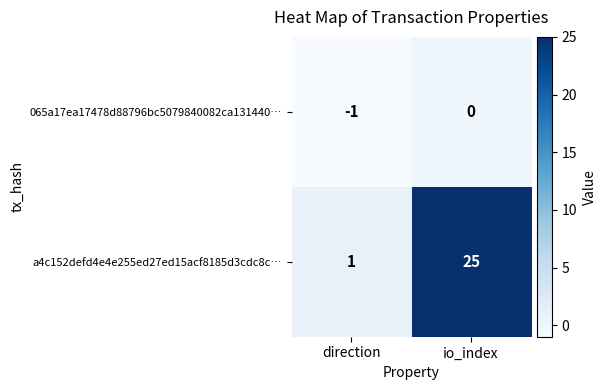

What is the total value across all series at io_index?

25